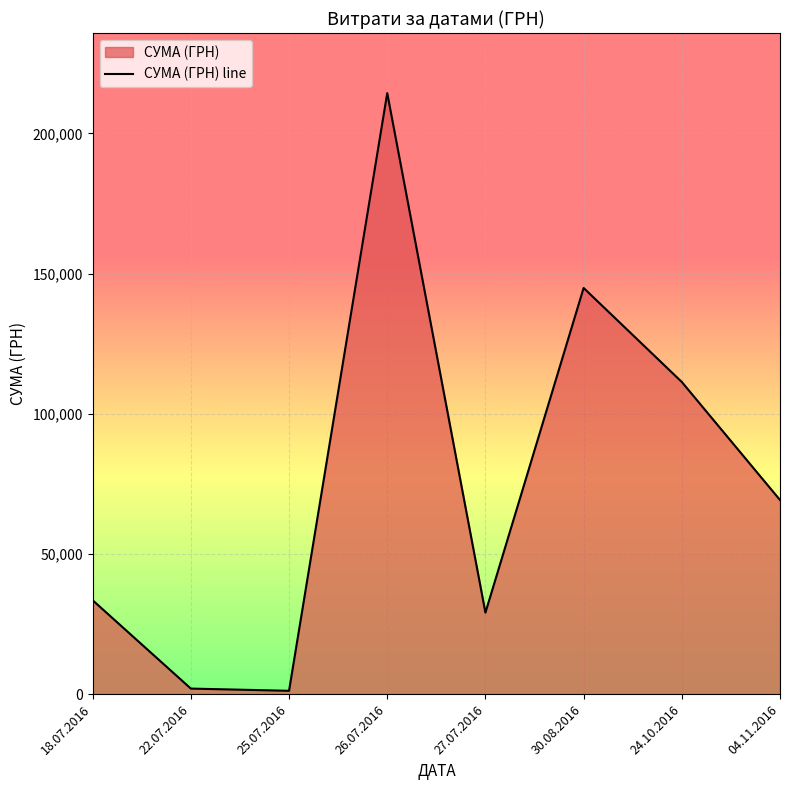

How many data points are less than 69252?

4